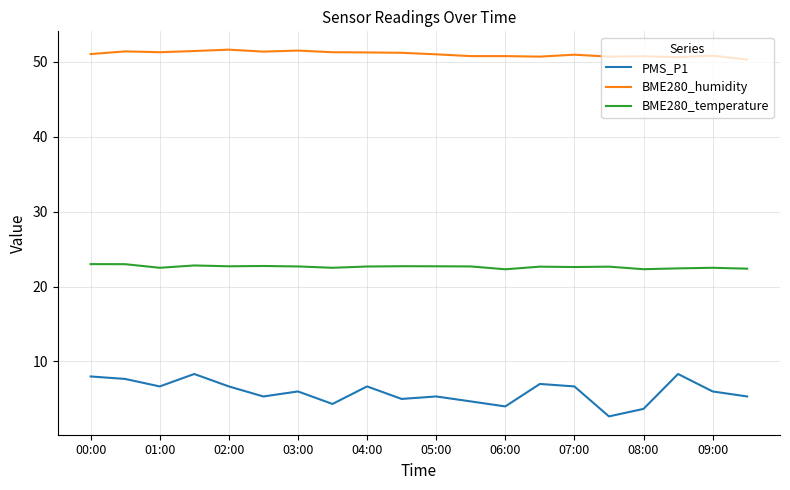

What is the maximum value for BME280_temperature?

23.0